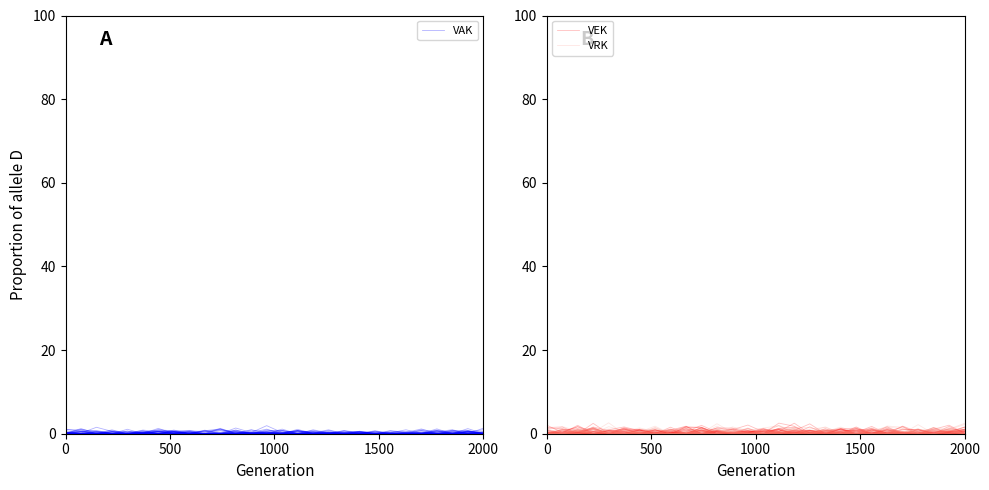

True or false: VAK and VRK intersect in this chart.

True